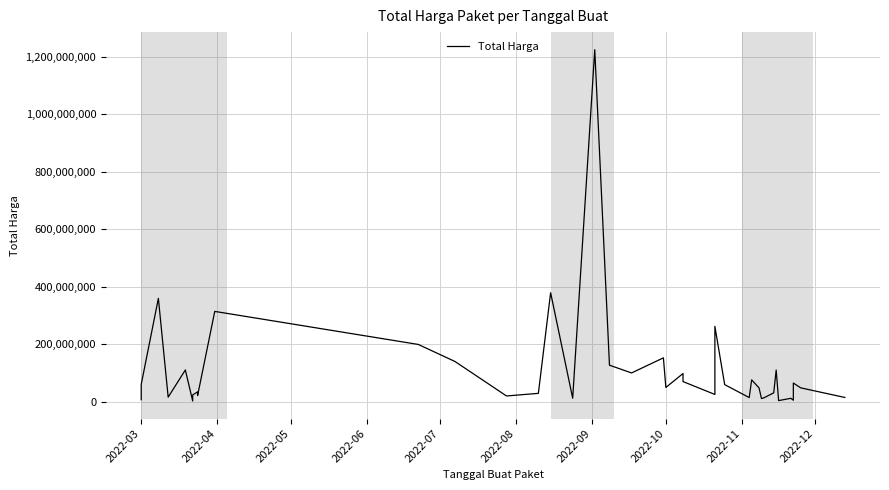

What is the sum of all values?

4375595175